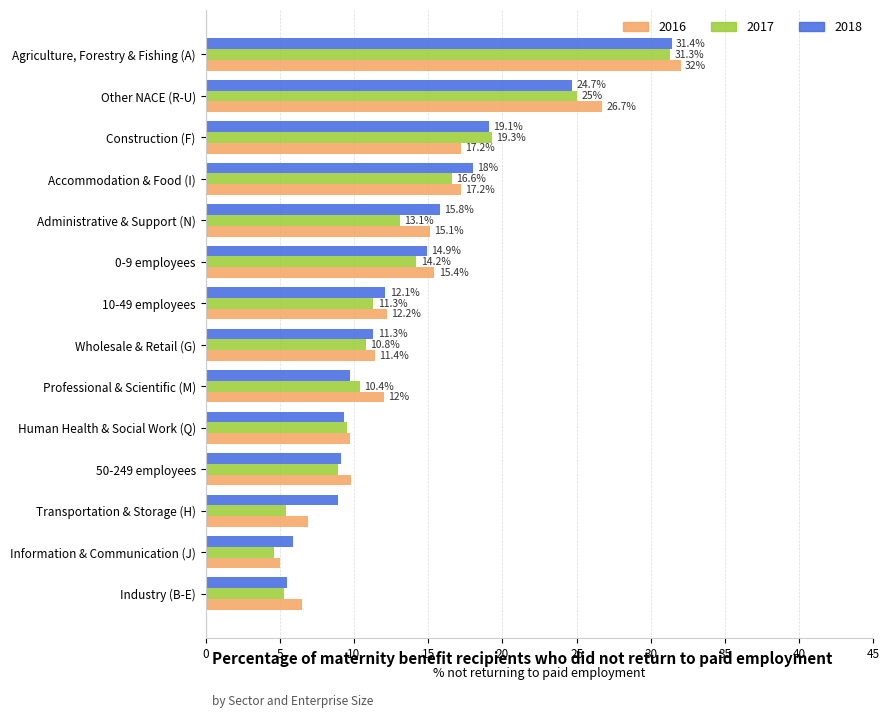

What is the sum of the 2017 values at 50-249 employees and Accommodation & Food (I)?

25.5